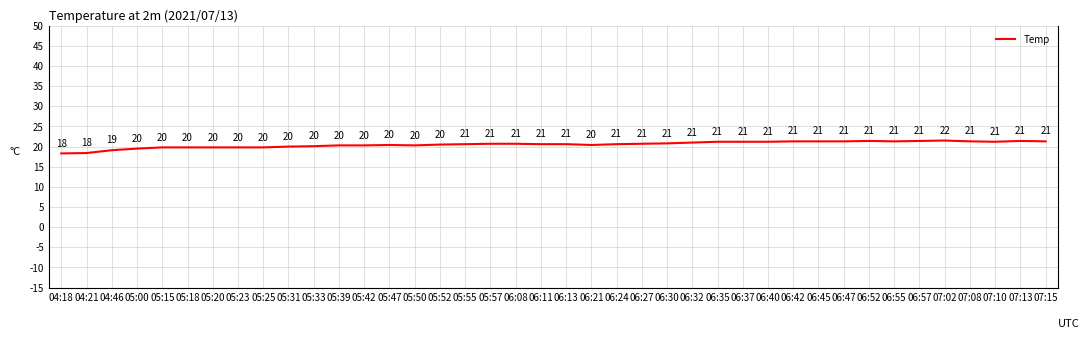

Where is the data nearest to the value 19?

04:46